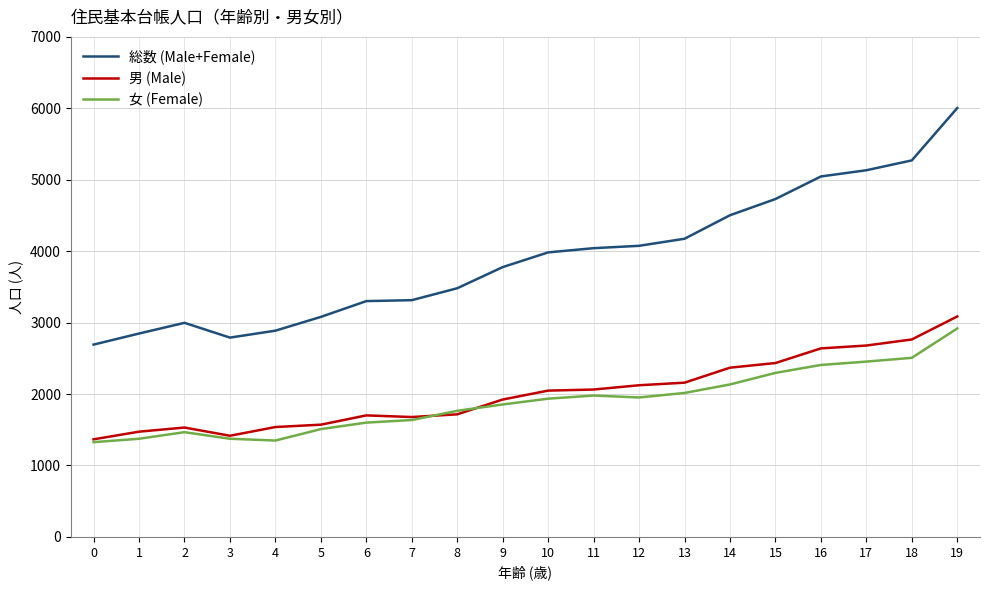

What is the sum of all 男 (Male) values?

40277